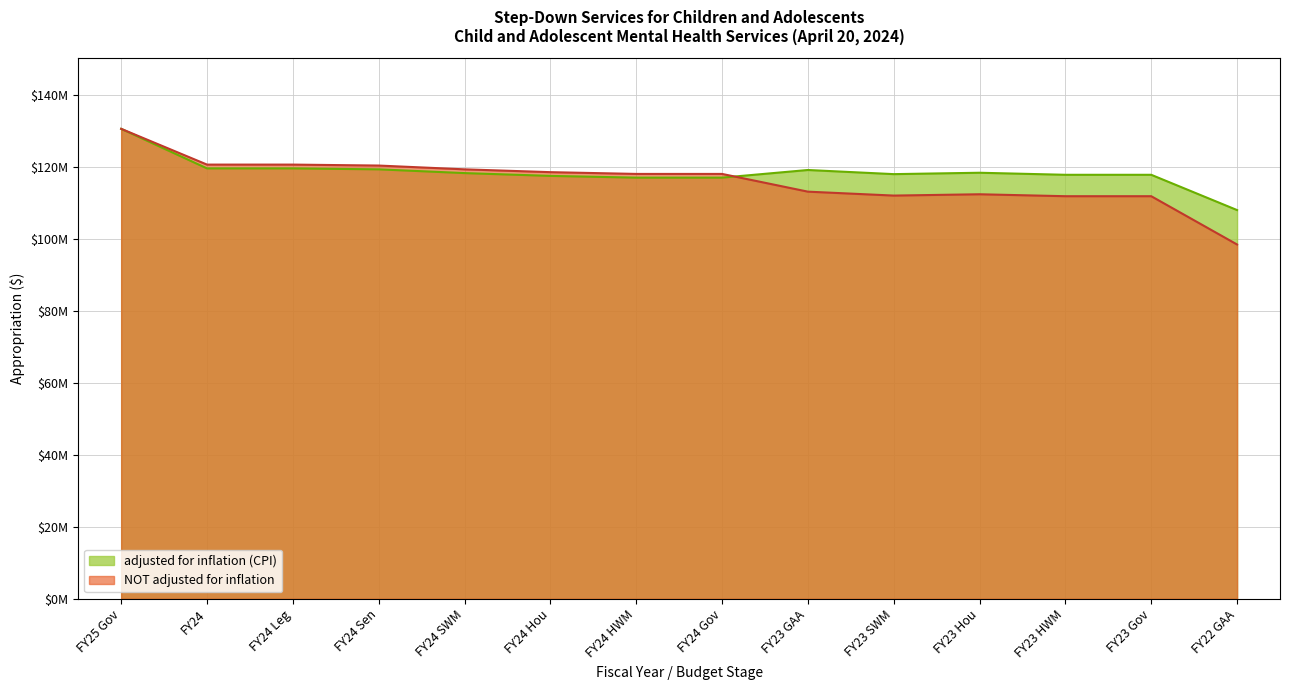

Where does the NOT adjusted for inflation series first go above 118014950?

FY25 Gov